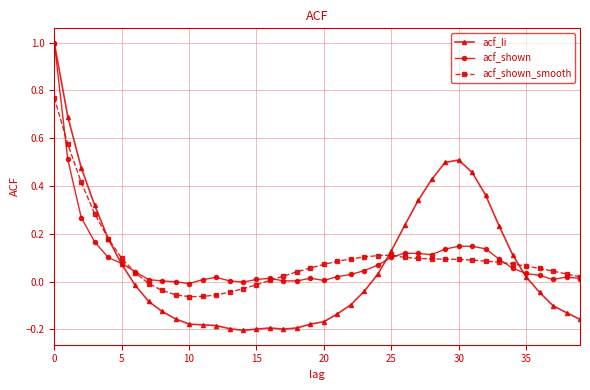

Which series has the largest range (max minus min)?

acf_li